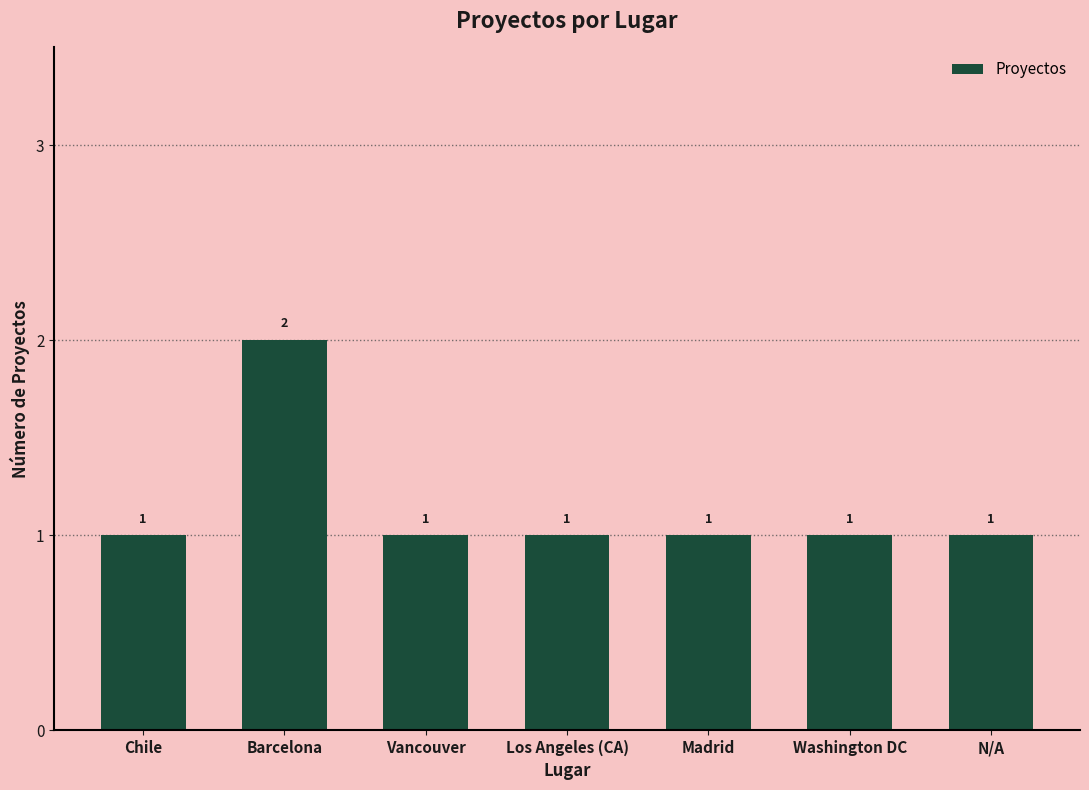

The value at Chile is 2. True or false?

False